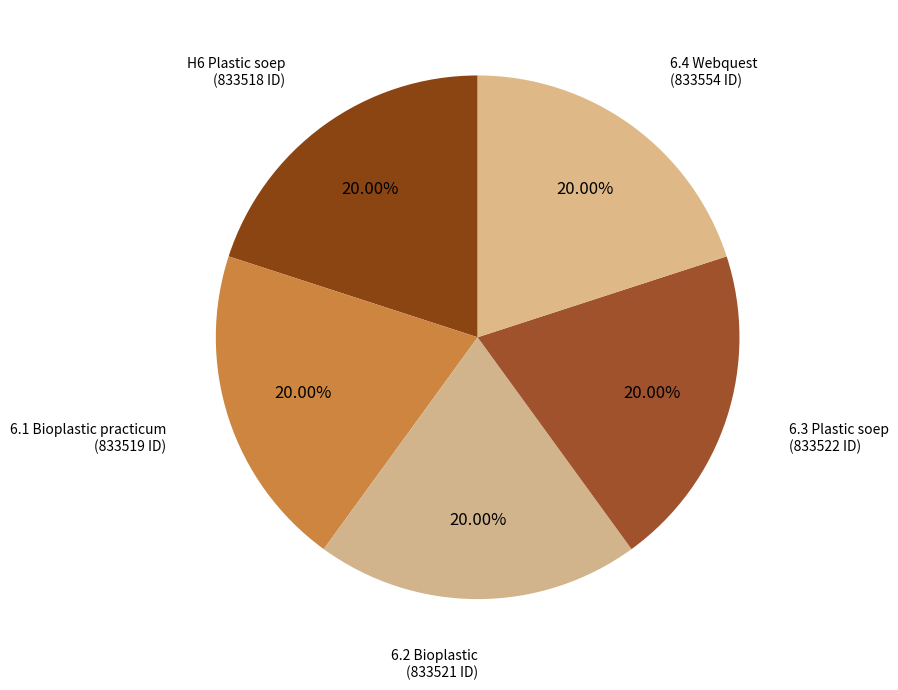

How much of the chart is everything except 6.2 Bioplastic?

80.0%